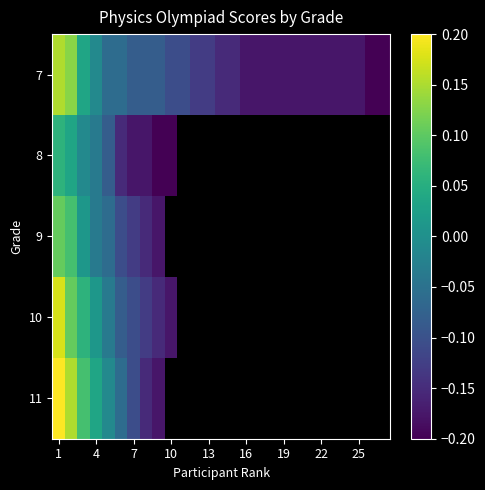

At which category is the sum across all series the highest?

1